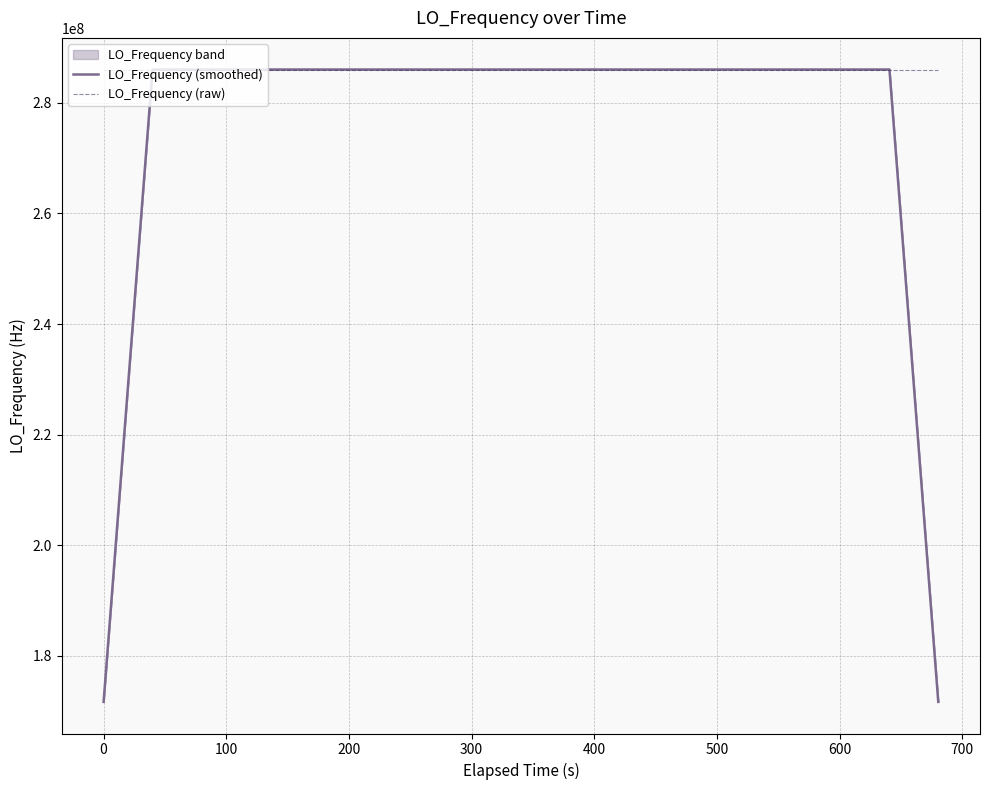

What is the highest value of the LO_Frequency (smoothed) series?

286047000.3